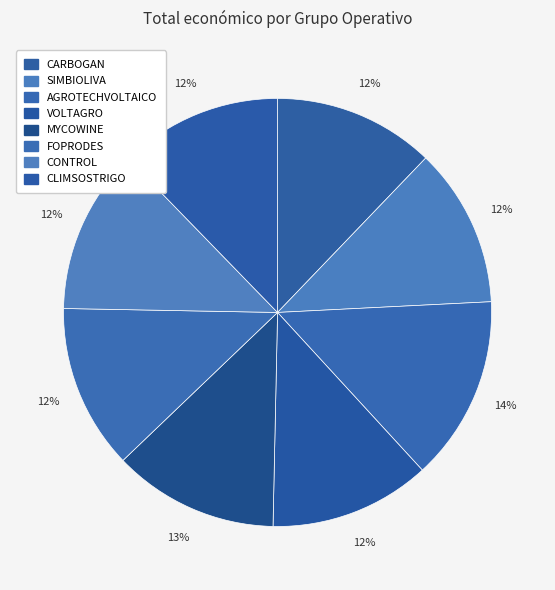

To the nearest percent, what percentage of the pie is FOPRODES?

12%